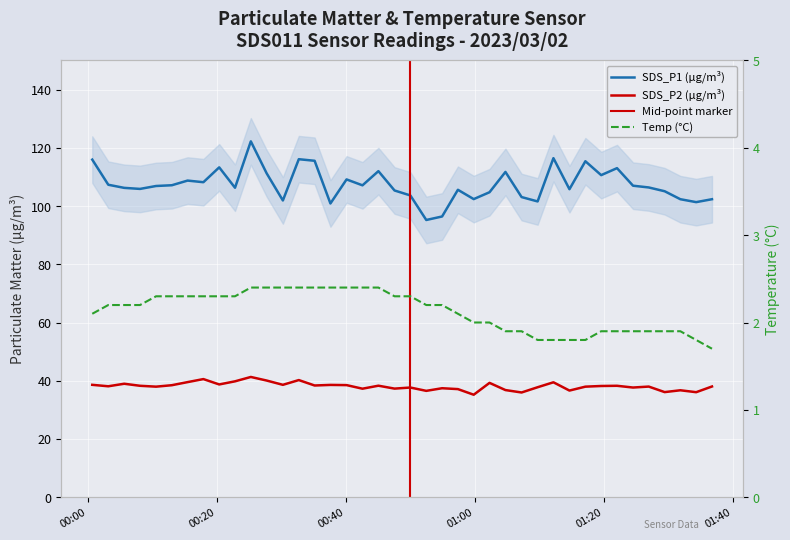

Where does the SDS_P1 series first go above 106?

2023/03/02 00:00:44